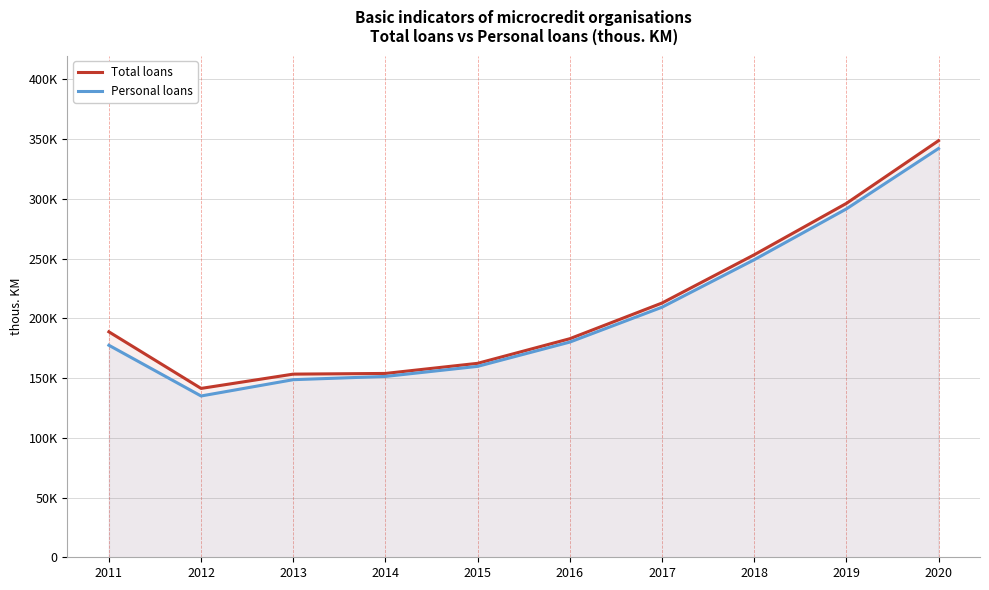

How many lines are shown in the chart?

2